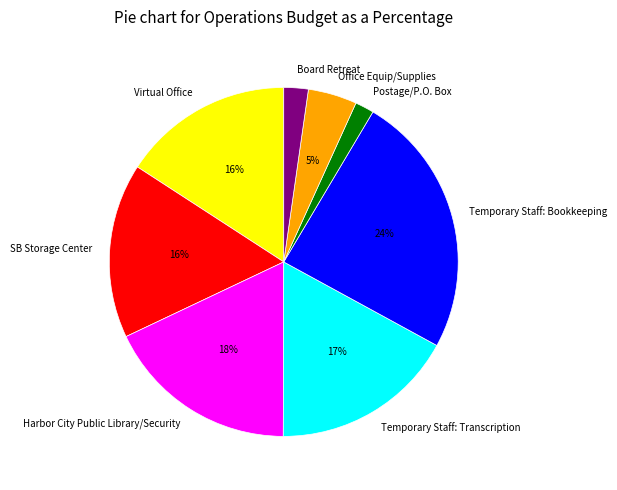

Do SB Storage Center and Temporary Staff: Bookkeeping together represent more than half of the pie?

No